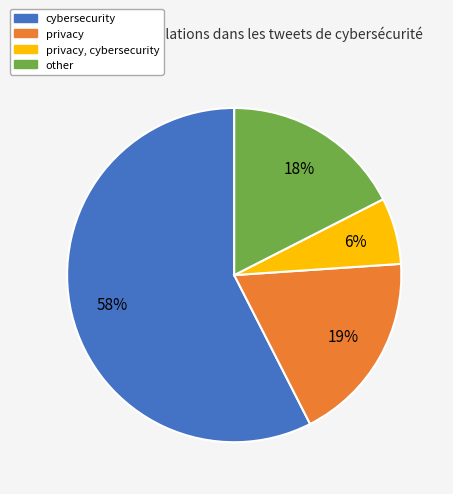

To the nearest percent, what is the difference between the largest and smallest slice percentages?

51%